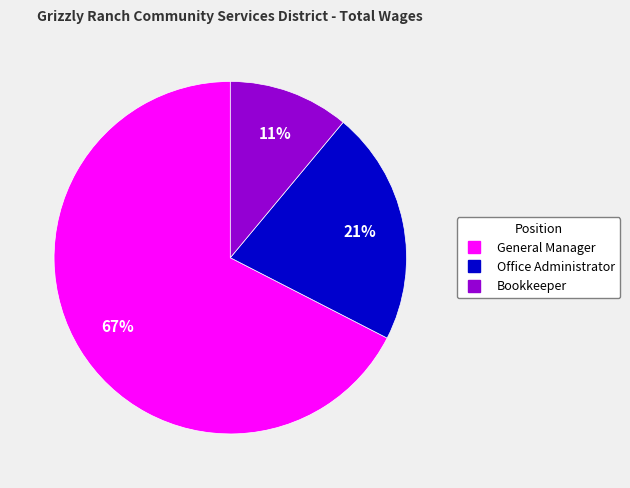

Which slice is the smallest?

Bookkeeper